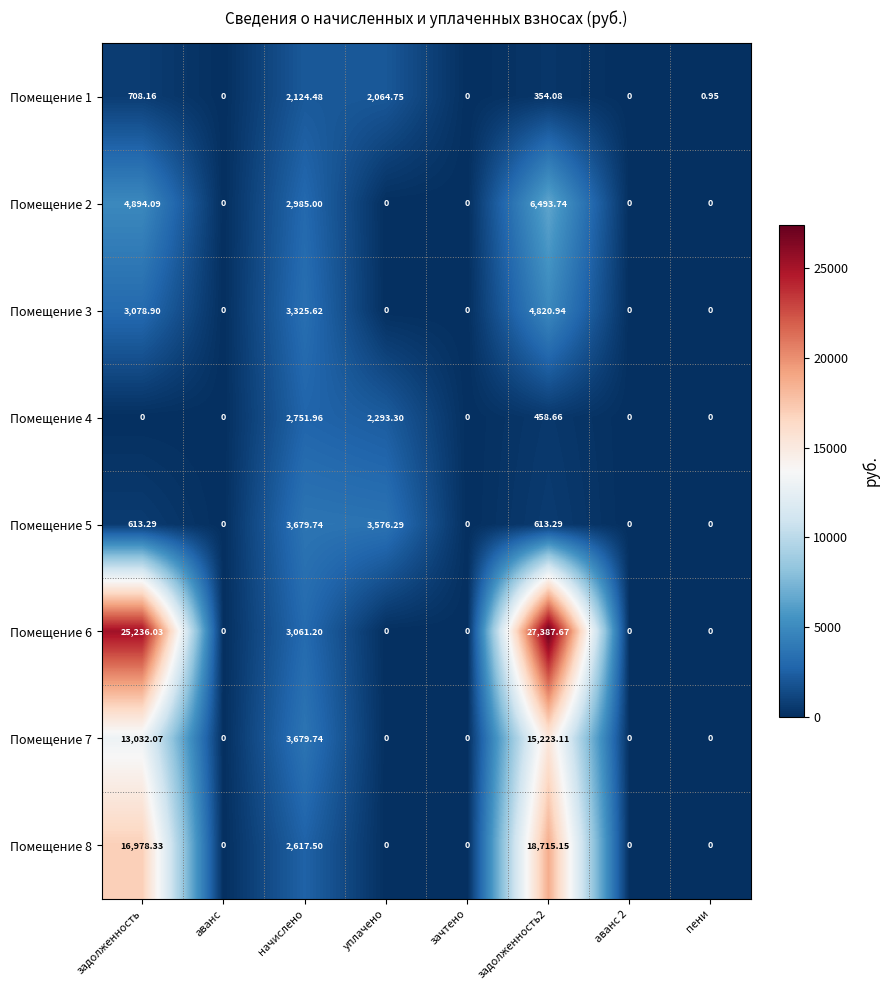

Between аванс 2 and пени, which series saw the biggest shift?

Помещение 1